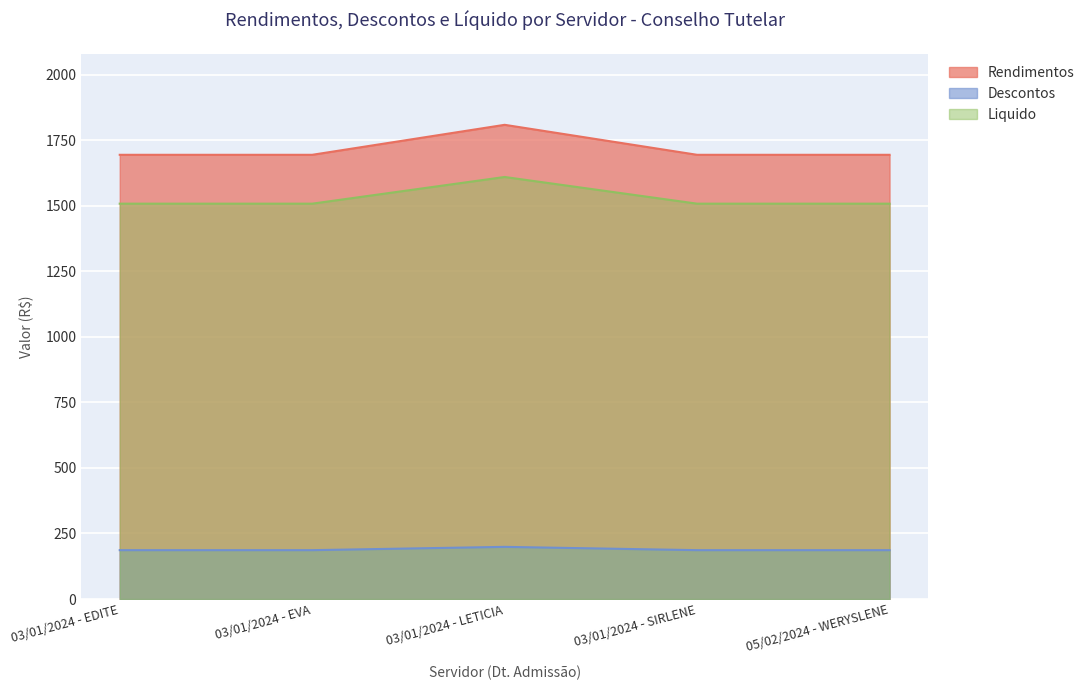

At which category is the sum across all series the highest?

03/01/2024 - LETICIA